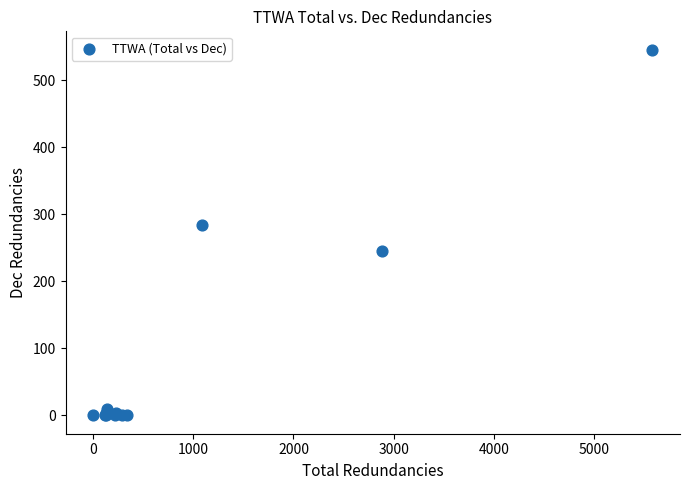

What Y value in the scatter plot is closest to 273?

284